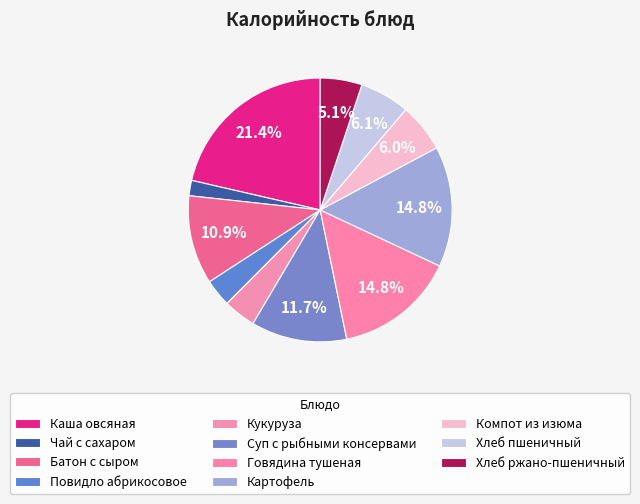

What is the change in value from Каша овсяная to Хлеб ржано-пшеничный?

-186.9